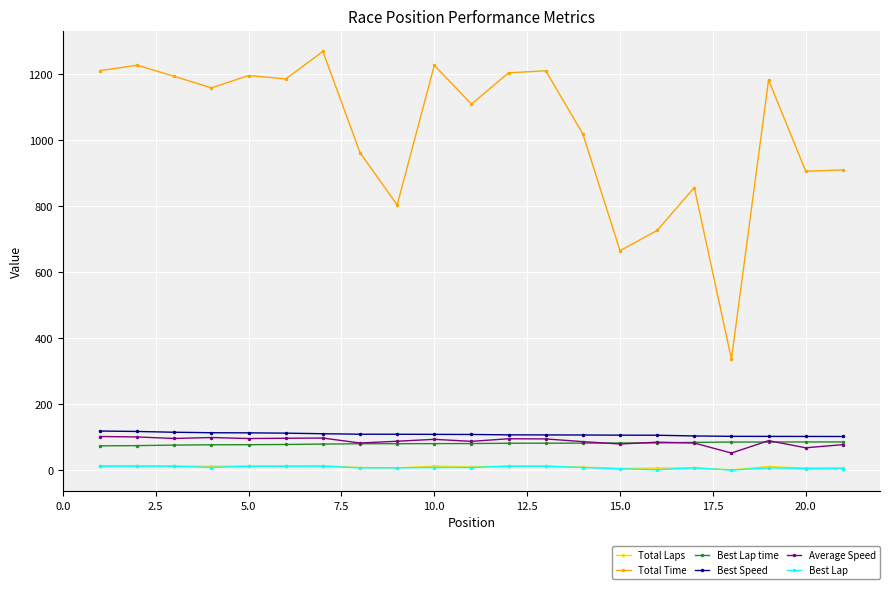

True or false: Average Speed has more than 0 interior local peaks.

True